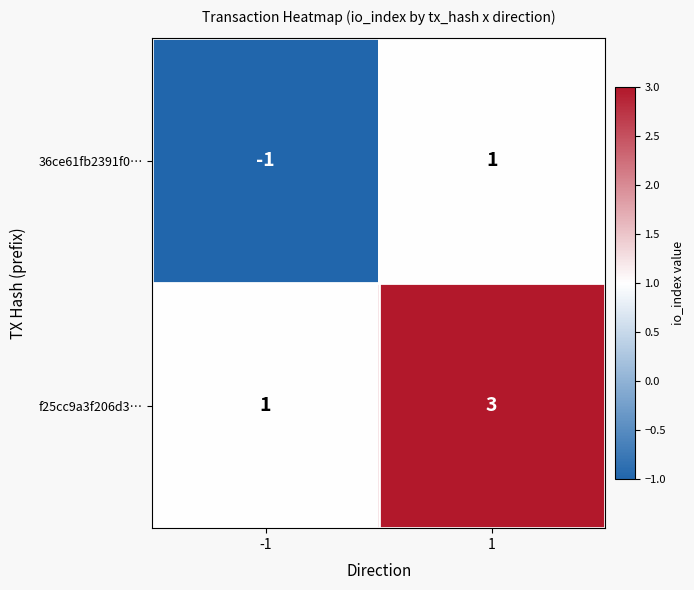

At which category is the sum across all series the highest?

1